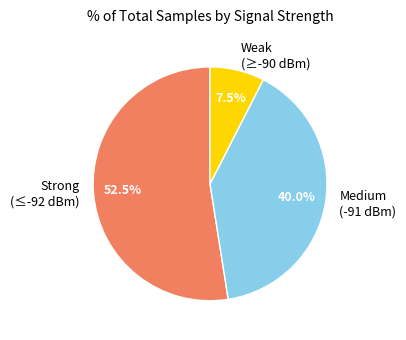

Which slice is the smallest?

Weak (≥-90 dBm)